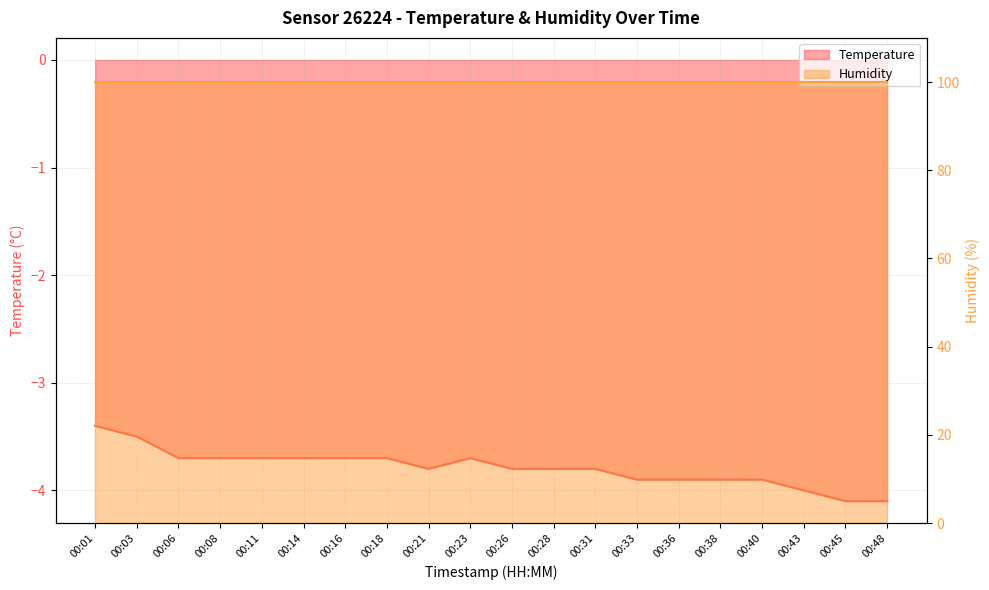

What is the difference between the maximum and minimum values?

0.7